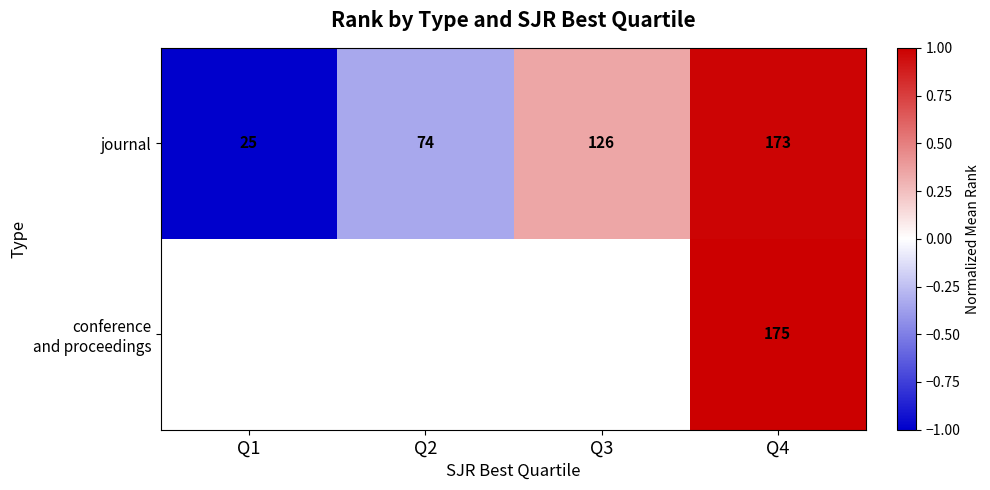

List the labels in order of journal value, largest first.

Q4, Q3, Q2, Q1